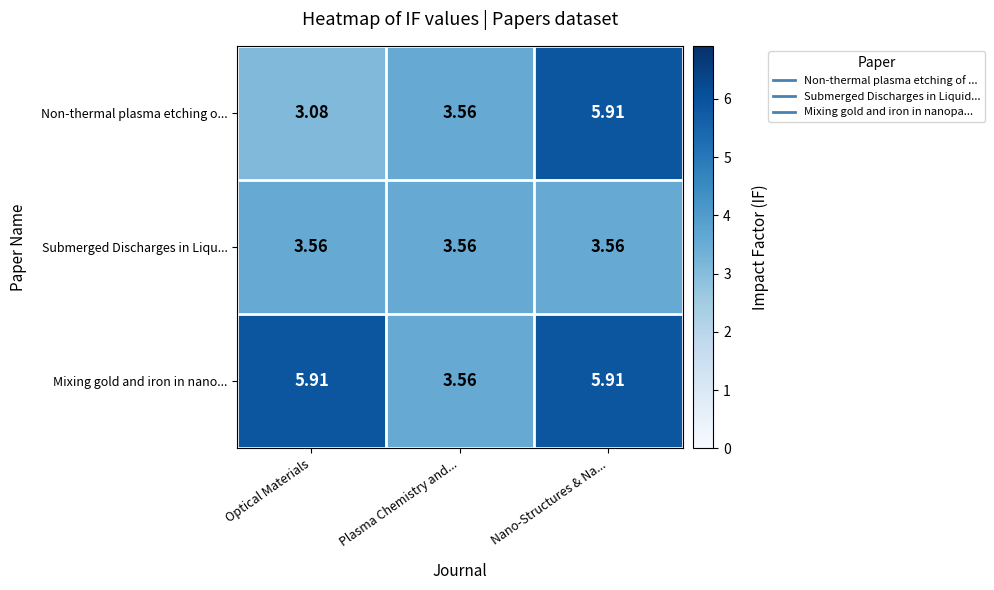

How many data points does each series have?

3